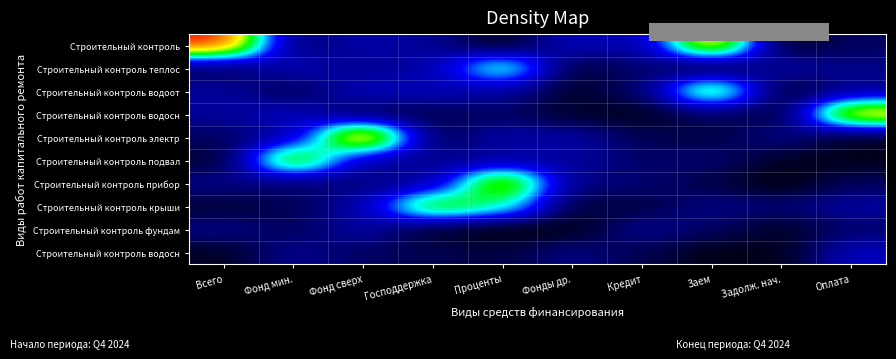

At which category is the sum across all series the highest?

Проценты